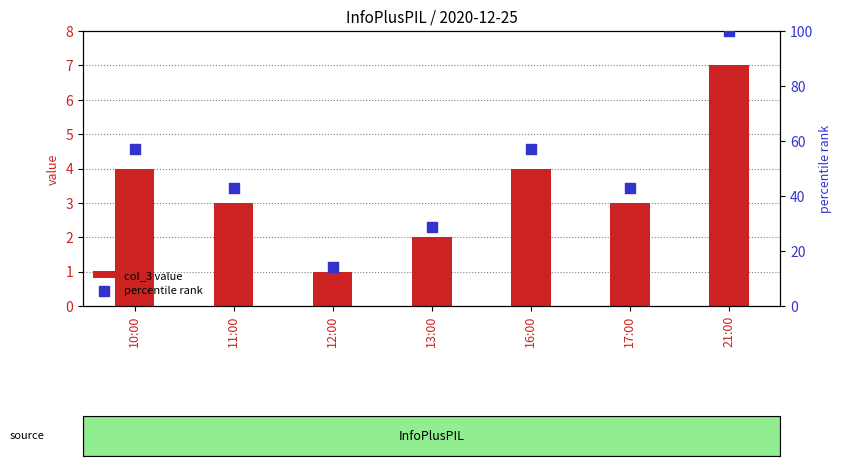

Which series has the largest Y range (max minus min)?

percentile rank